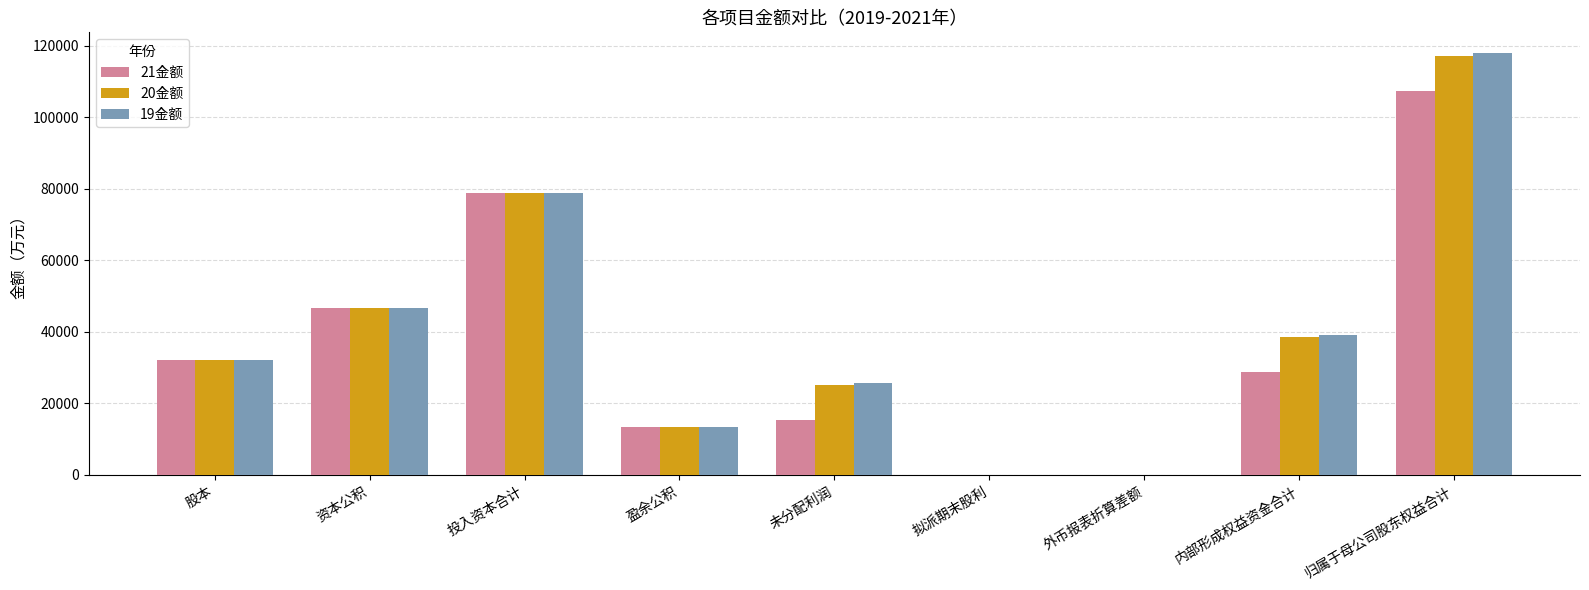

How many groups of bars are there?

9